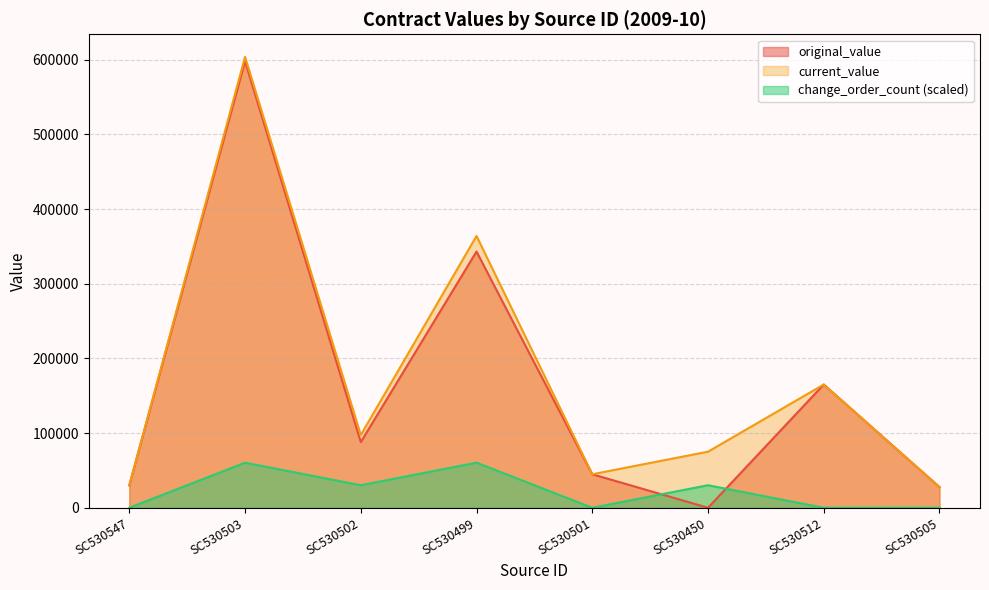

Between which two adjacent categories do original_value and change_order_count (scaled) first intersect?

SC530501 and SC530450